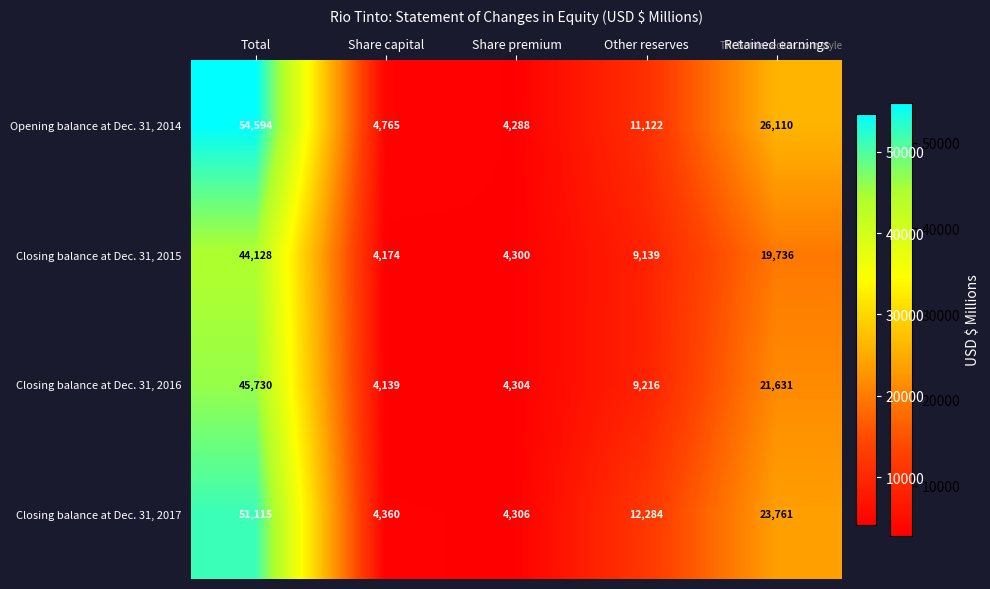

What is the difference between the Closing balance at Dec. 31, 2015 values at Retained earnings and Share premium?

15436